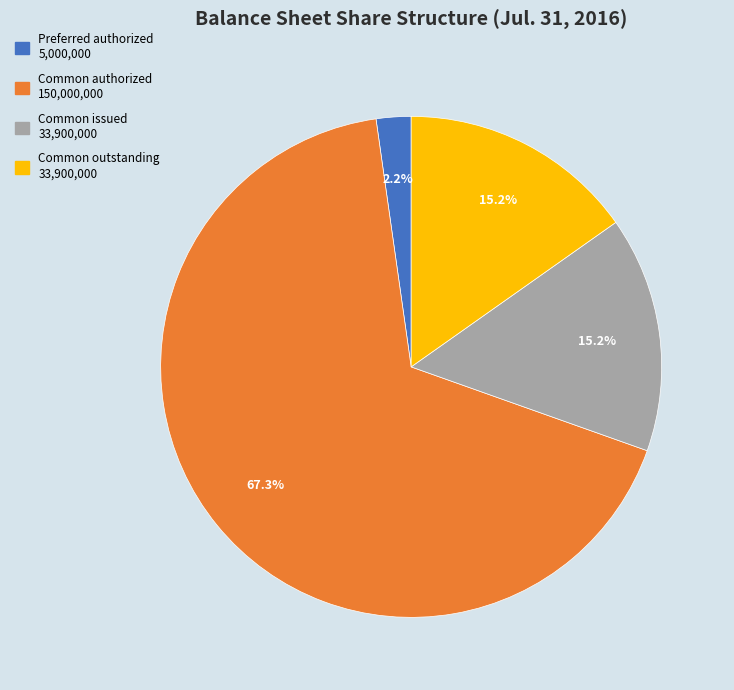

Count the number of slices in the pie.

4